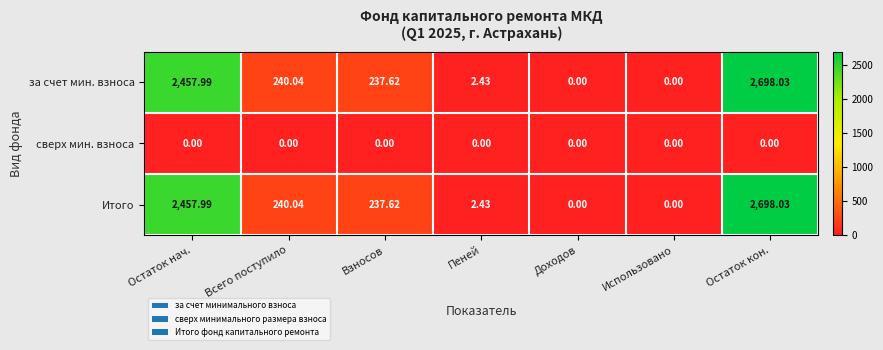

At how many categories does at least one series exceed 1808?

2